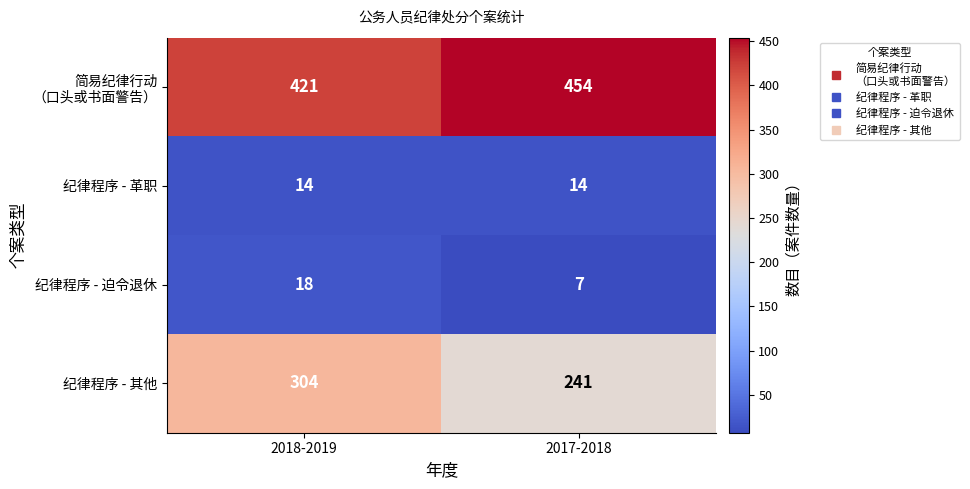

The 纪律程序 - 迫令退休 series shows 18 at 2018-2019. True or false?

True